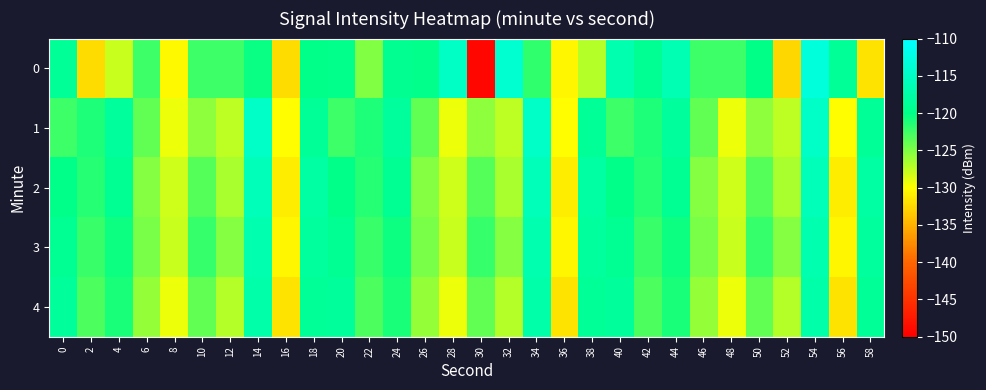

Reading right to left, extract all data points from this chart.

0: 58=-131.8	56=-118.9	54=-113.1	52=-132.5	50=-120.0	48=-122.4	46=-122.4	44=-116.5	42=-119.1	40=-116.8	38=-127.1	36=-130.5	34=-121.9	32=-113.9	30=-149.3	28=-114.9	26=-119.7	24=-119.2	22=-125.0	20=-119.8	18=-120.0	16=-132.2	14=-120.4	12=-122.4	10=-122.4	8=-130.4	6=-122.4	4=-127.9	2=-132.2	0=-118.8
1: 58=-118.8	56=-130.1	54=-114.7	52=-127.5	50=-125.5	48=-129.3	46=-123.9	44=-118.4	42=-121.1	40=-122.4	38=-118.8	36=-130.1	34=-114.7	32=-127.5	30=-125.5	28=-129.3	26=-123.9	24=-118.4	22=-121.1	20=-122.4	18=-118.8	16=-130.1	14=-114.7	12=-127.5	10=-125.5	8=-129.3	6=-123.9	4=-118.4	2=-121.1	0=-122.4
2: 58=-117.8	56=-131.2	54=-115.9	52=-126.7	50=-123.4	48=-128.1	46=-125.3	44=-119.2	42=-121.5	40=-120.0	38=-117.8	36=-131.2	34=-115.9	32=-126.7	30=-123.4	28=-128.1	26=-125.3	24=-119.2	22=-121.5	20=-120.0	18=-117.8	16=-131.2	14=-115.9	12=-126.7	10=-123.4	8=-128.1	6=-125.3	4=-119.2	2=-121.5	0=-120.0
3: 58=-118.2	56=-130.5	54=-116.8	52=-125.3	50=-122.1	48=-127.9	46=-124.7	44=-120.5	42=-122.3	40=-119.1	38=-118.2	36=-130.5	34=-116.8	32=-125.3	30=-122.1	28=-127.9	26=-124.7	24=-120.5	22=-122.3	20=-119.1	18=-118.2	16=-130.5	14=-116.8	12=-125.3	10=-122.1	8=-127.9	6=-124.7	4=-120.5	2=-122.3	0=-119.1
4: 58=-118.9	56=-131.8	54=-117.3	52=-127.1	50=-123.8	48=-129.3	46=-125.9	44=-121.0	42=-123.1	40=-118.5	38=-118.9	36=-131.8	34=-117.3	32=-127.1	30=-123.8	28=-129.3	26=-125.9	24=-121.0	22=-123.1	20=-118.5	18=-118.9	16=-131.8	14=-117.3	12=-127.1	10=-123.8	8=-129.3	6=-125.9	4=-121.0	2=-123.1	0=-118.5